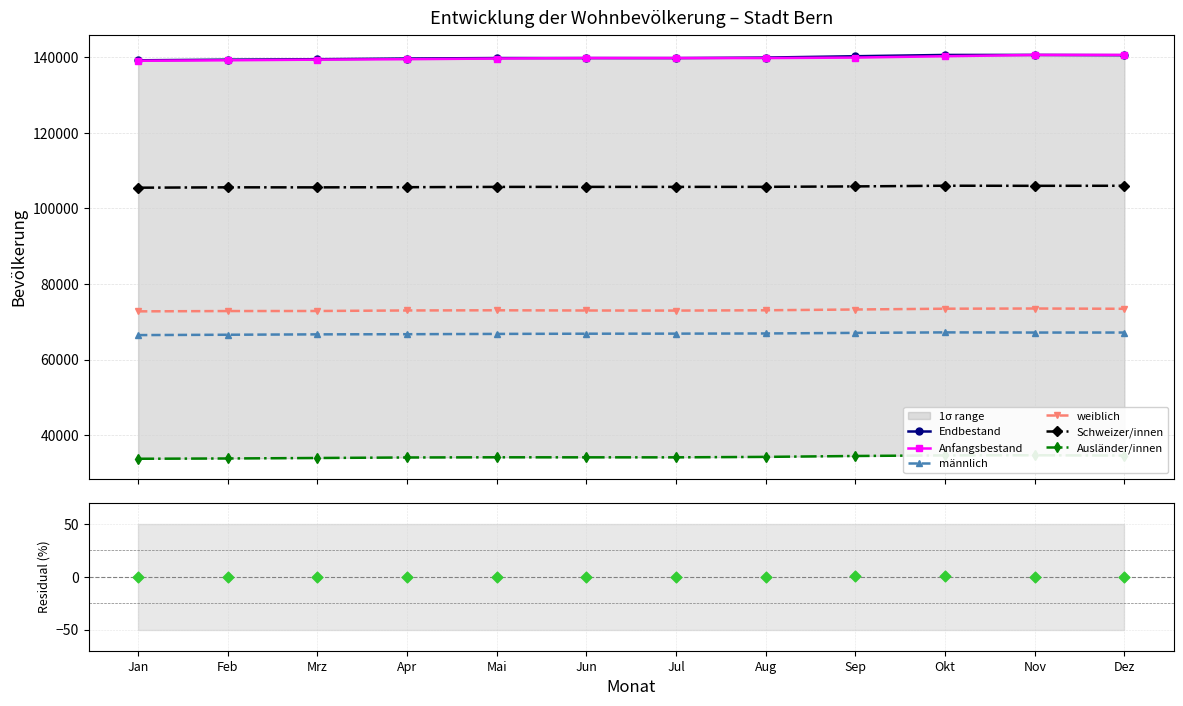

Which series reaches the minimum Y coordinate?

Ausländer/innen